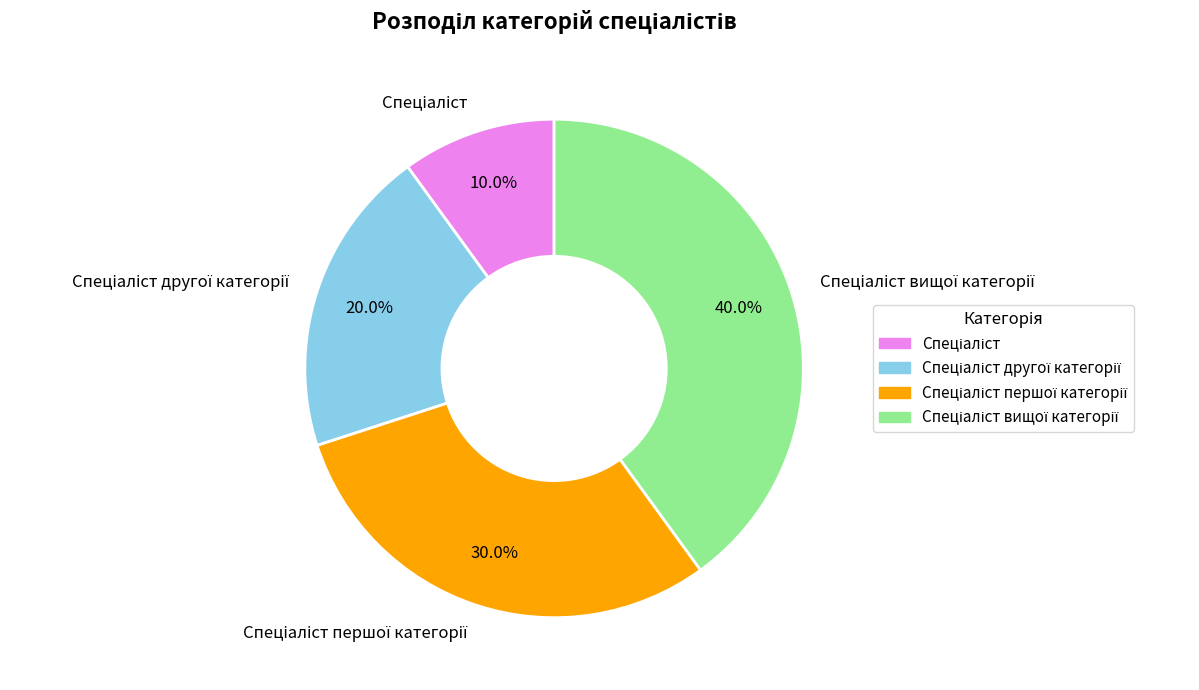

Does any single category account for the majority?

No